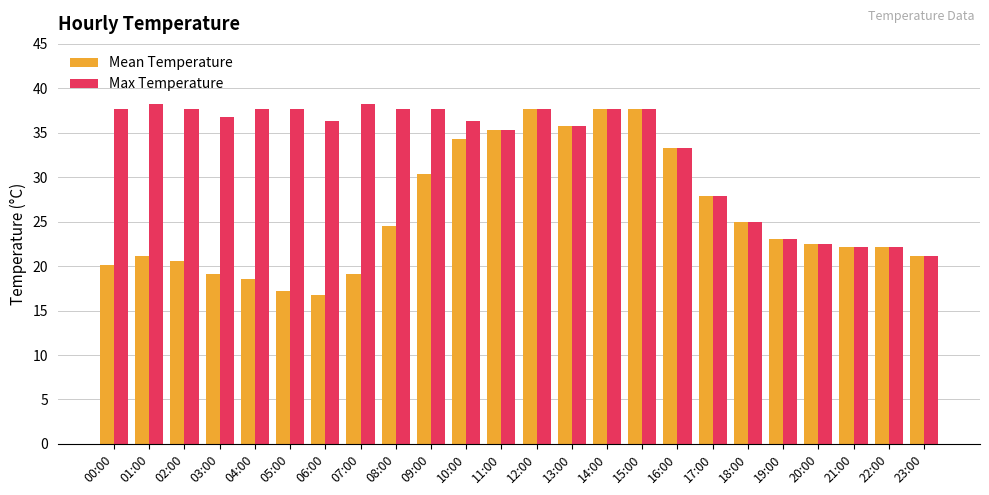

At which label does Mean Temperature reach its minimum?

06:00